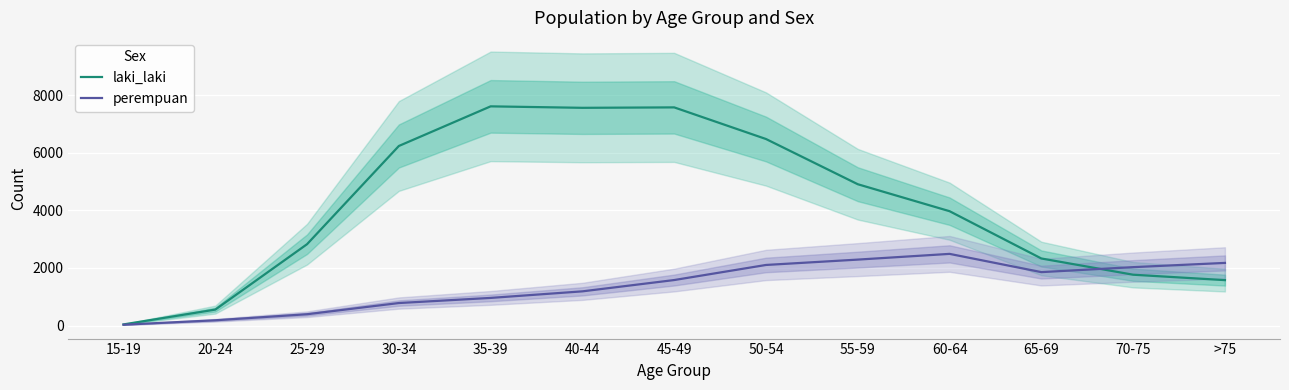

Which series has the widest spread of values?

laki_laki